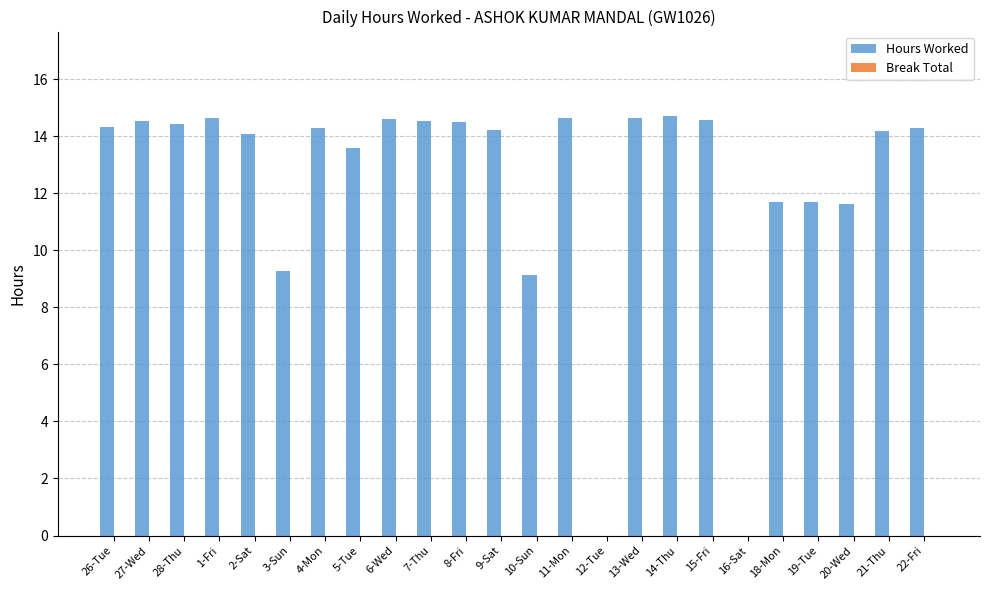

Is it true that the value at 28-Thu is 14.4?

True